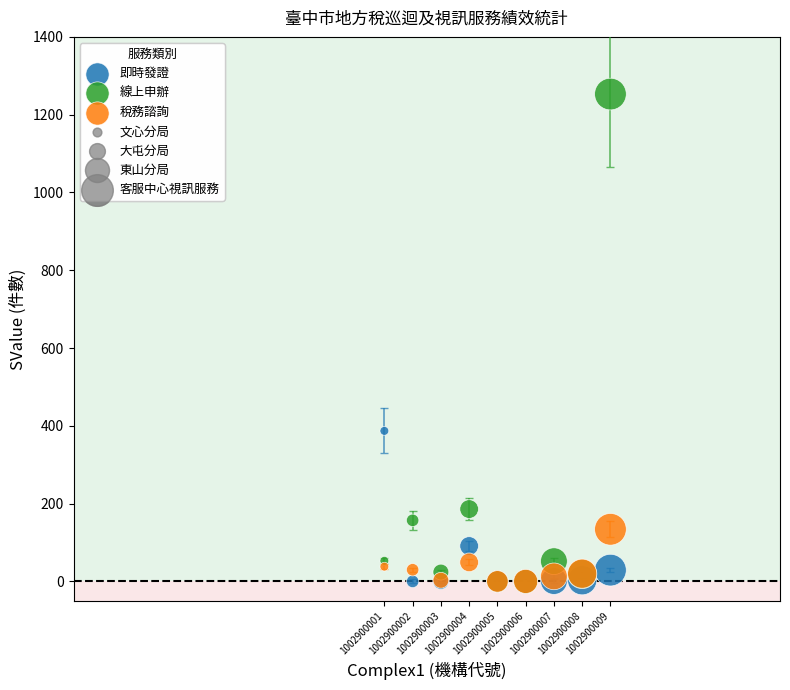

In the 線上申辦 series, what Y value is closest to 626?

186